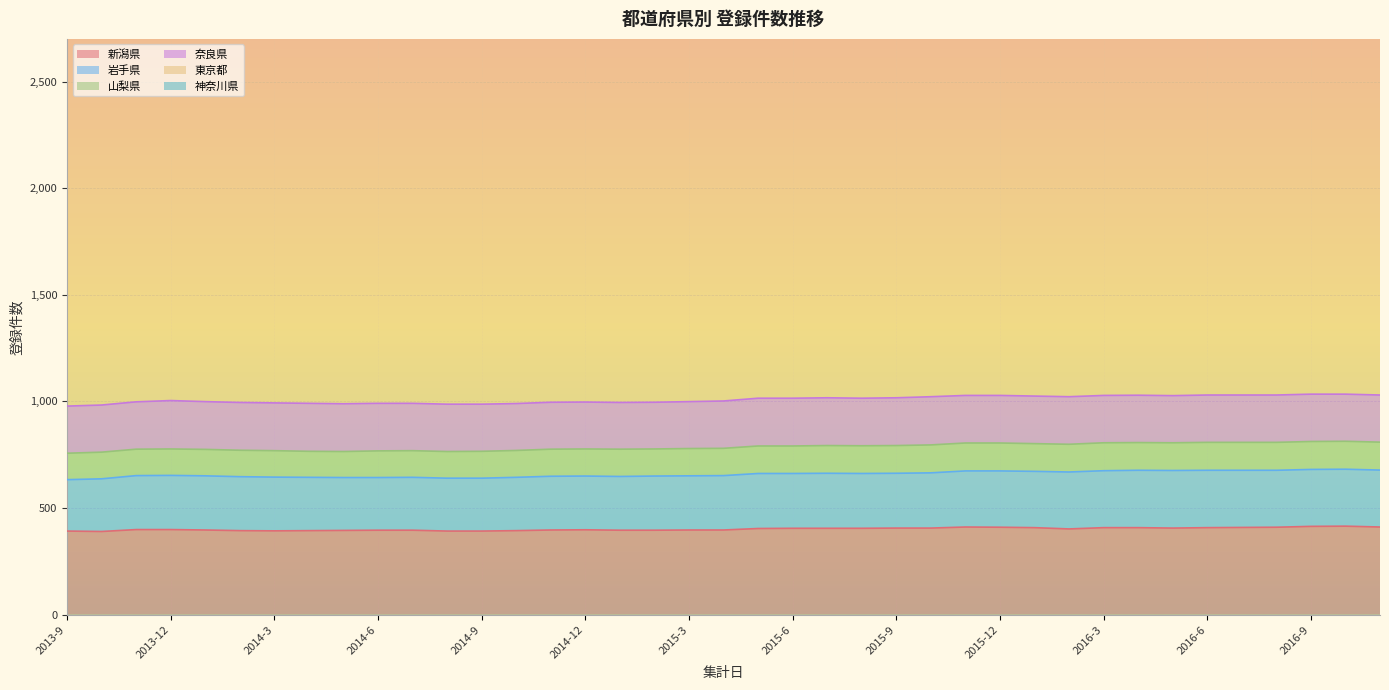

True or false: 新潟県 has more than 1 points higher than both neighbors.

True